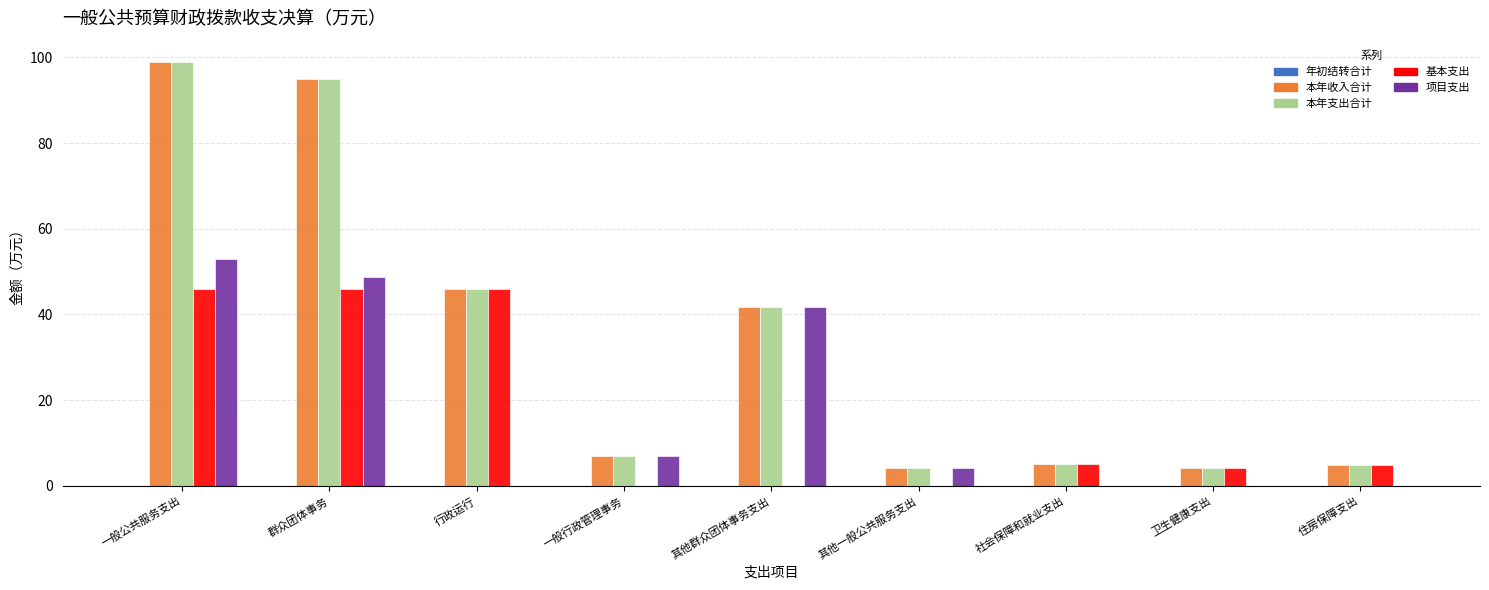

What is the sum of the 本年支出合计 values at 其他一般公共服务支出 and 住房保障支出?

8.9